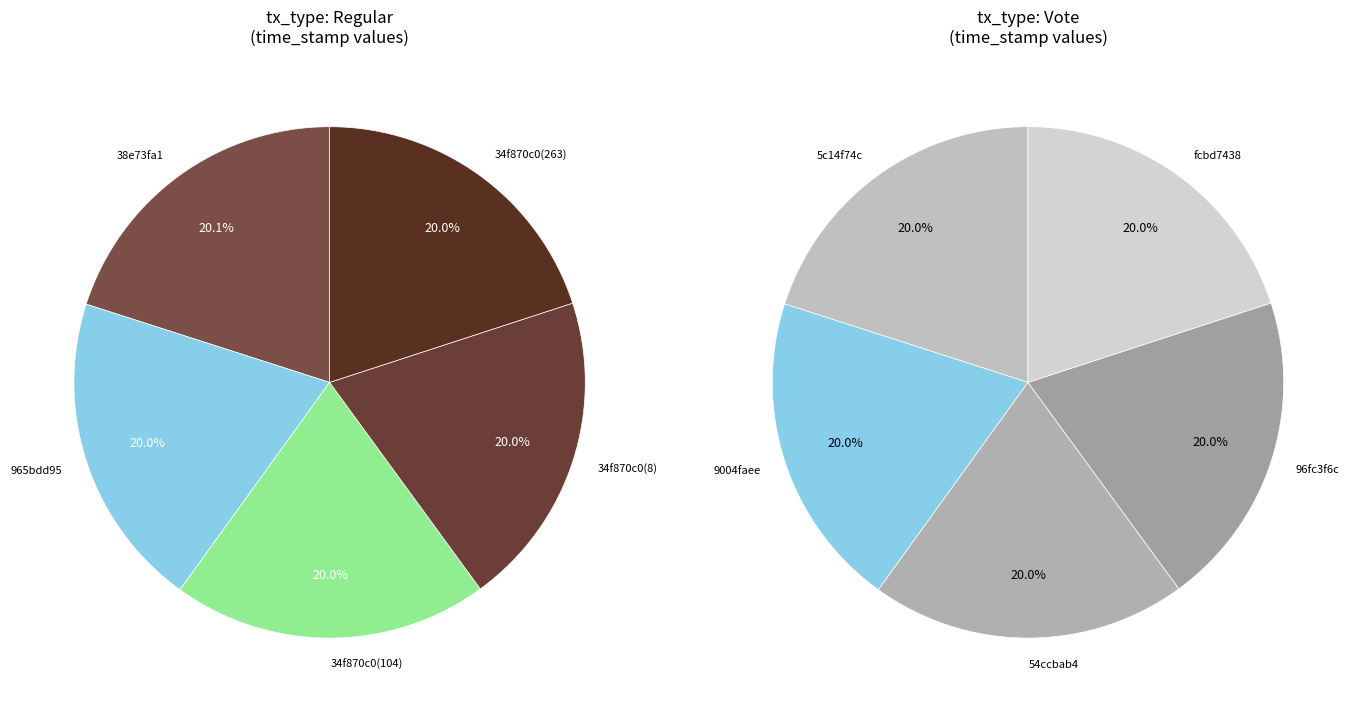

Which series has the widest spread of values?

Regular